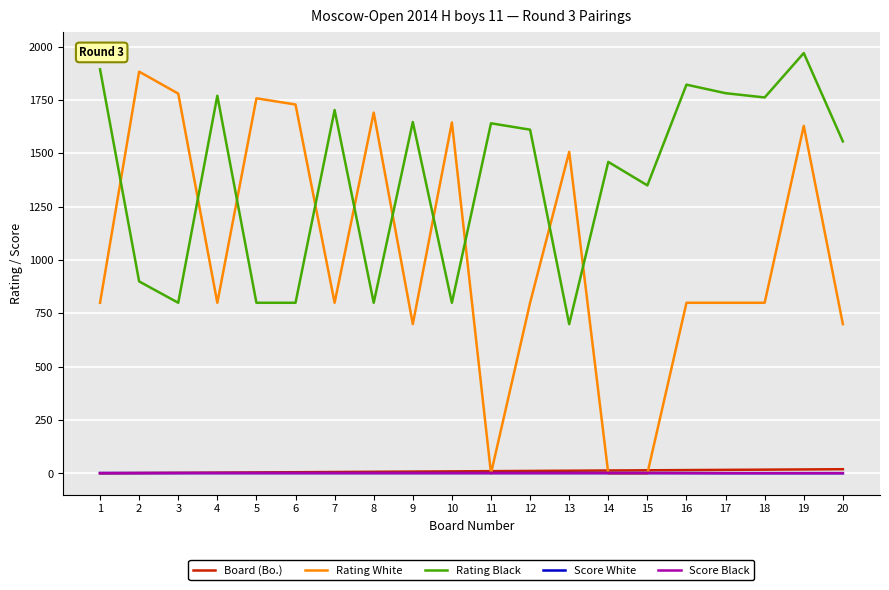

True or false: Score White and Rating Black intersect in this chart.

False